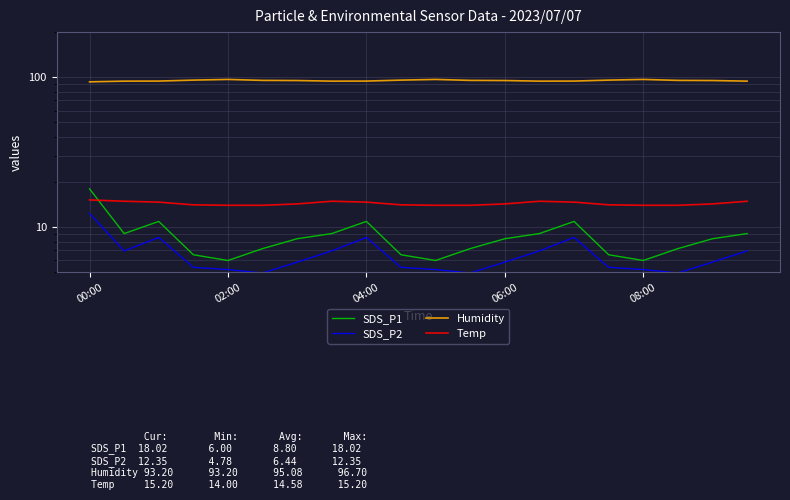

What is the spread (max minus min) of values at 6?

89.2